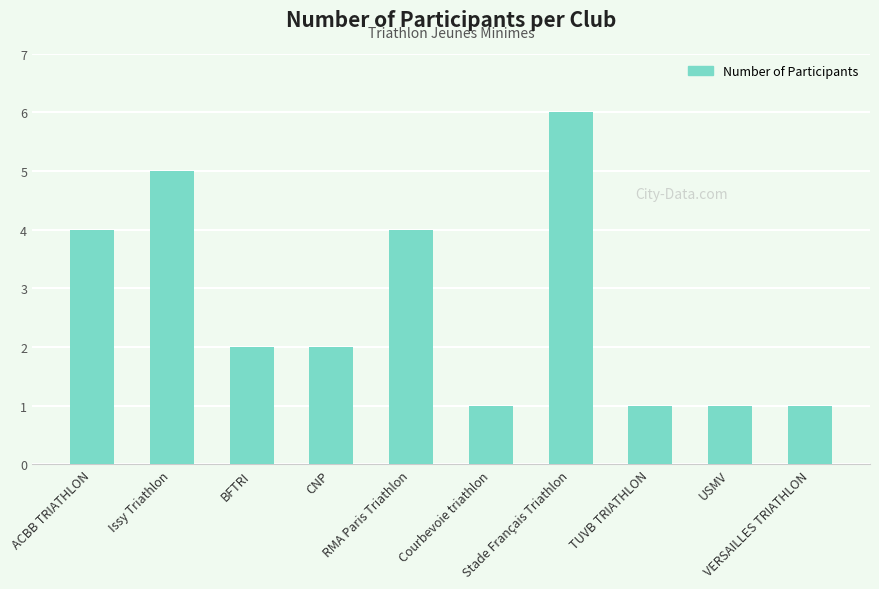

What is the difference between the values at CNP and USMV?

1